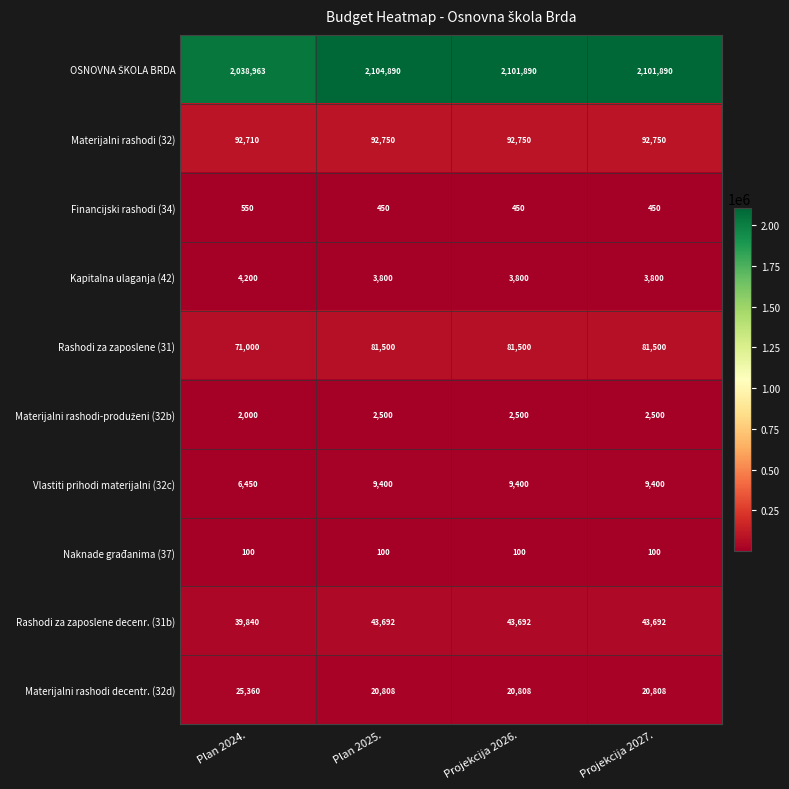

What is the spread (max minus min) of values at Projekcija 2027.?

2101790